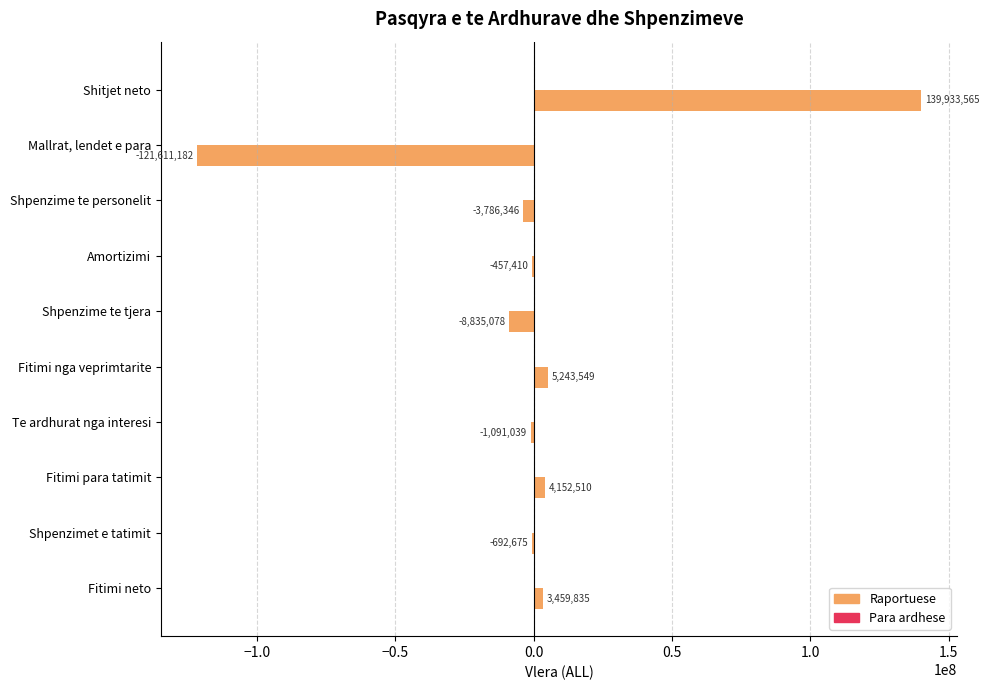

Read the value at Shpenzimet e tatimit.

-692675